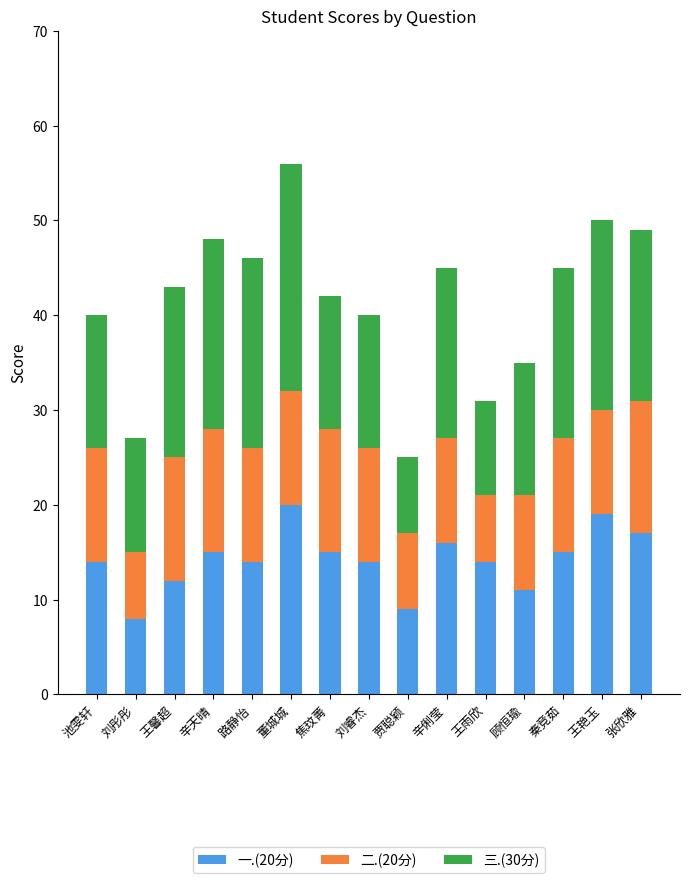

The 一.(20分) series shows 4 at 王雨欣. True or false?

False